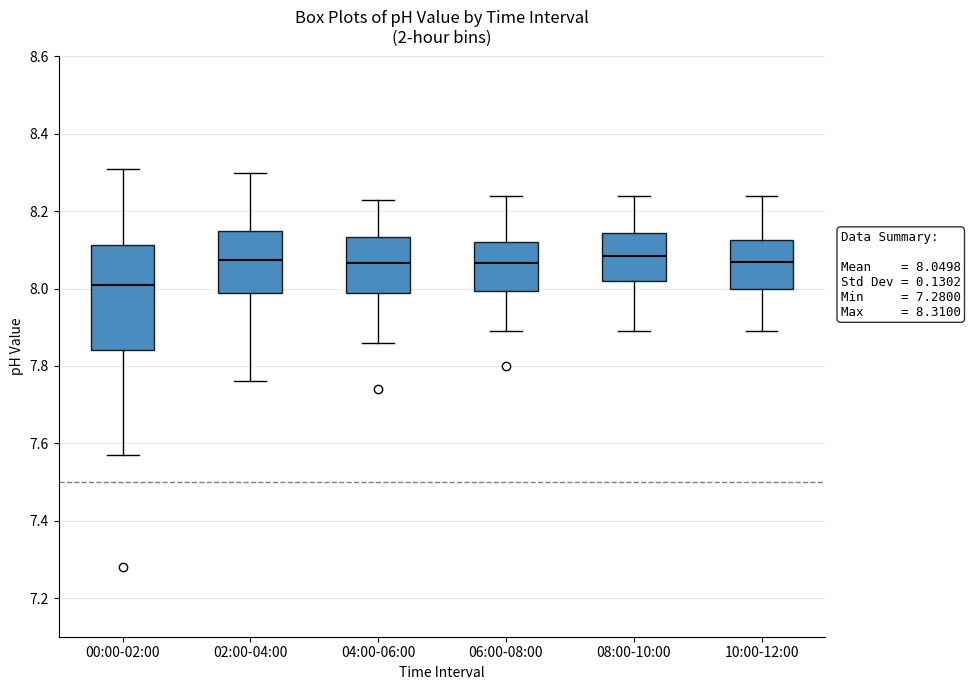

Comparing the boxes themselves (not the whiskers), which one is the tallest?

00:00-02:00